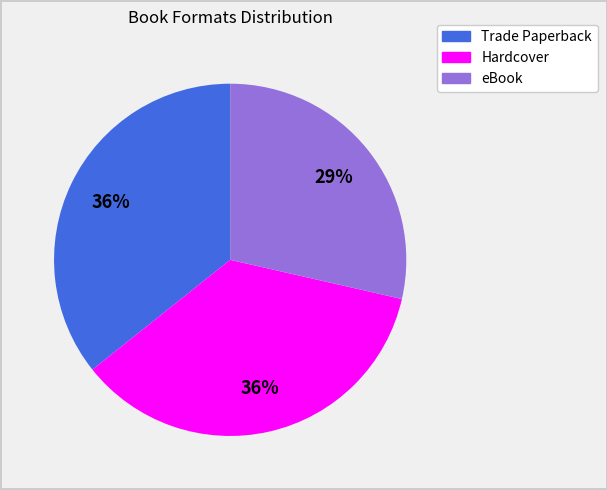

To the nearest percent, what is the average slice percentage?

33%